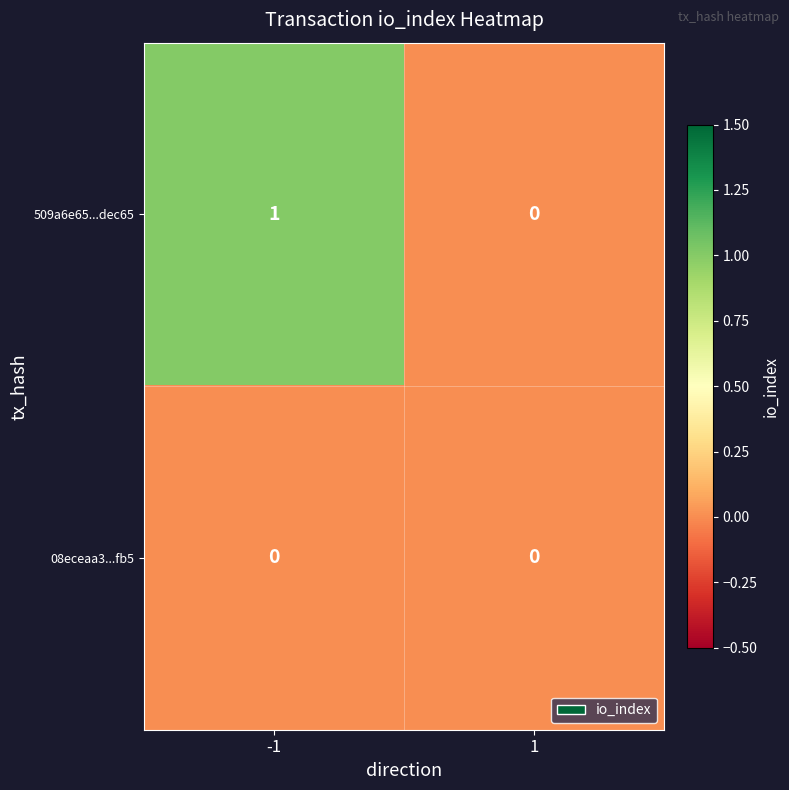

Which series has the largest range (max minus min)?

509a6e65...dec65